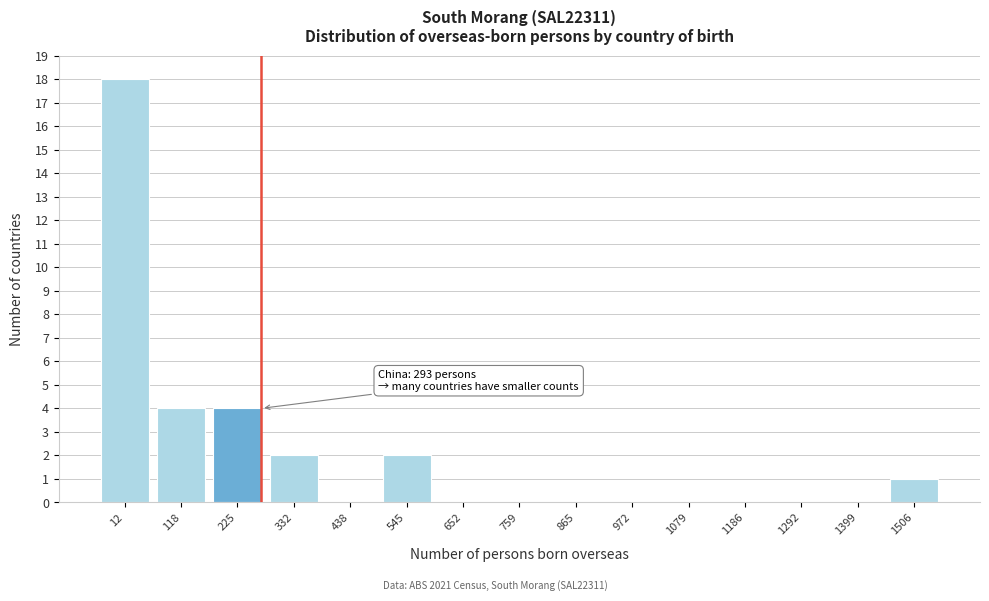

Reading right to left, transcribe all the data shown in this chart.

1506=1	1399=0	1292=0	1186=0	1079=0	972=0	865=0	759=0	652=0	545=2	438=0	332=2	225=4	118=4	12=18